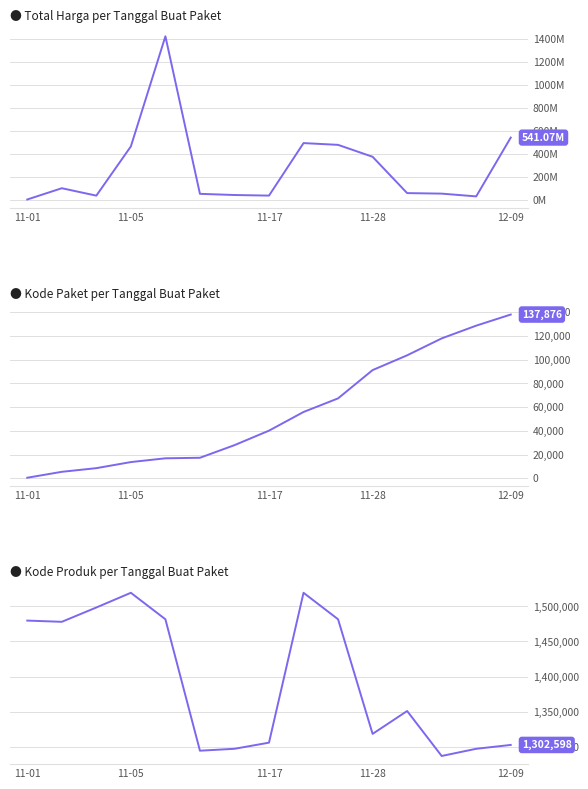

What is the maximum value for Kode Produk?

1519264